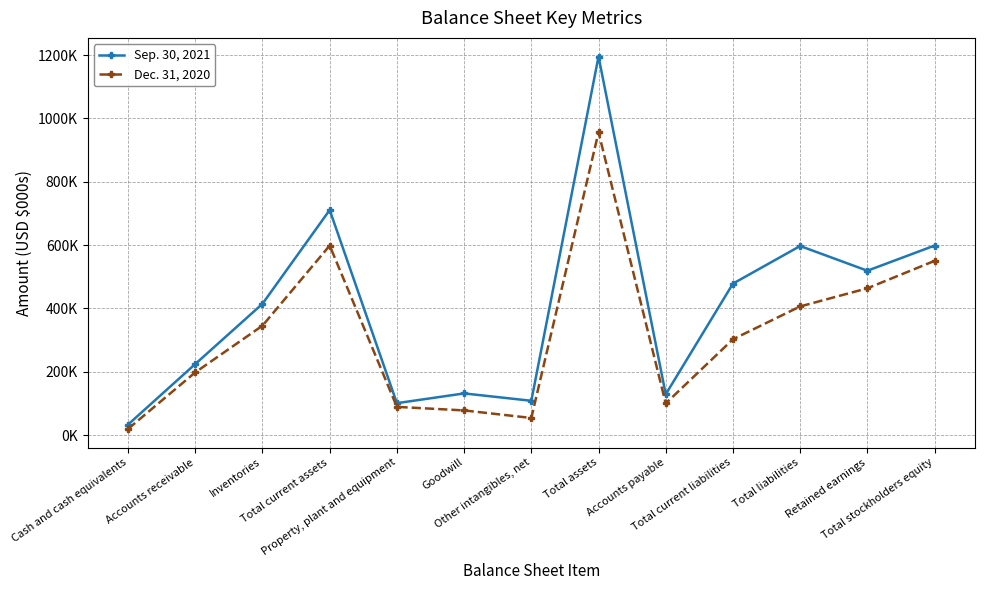

What is the label of the 9th point from the right?

Property, plant and equipment